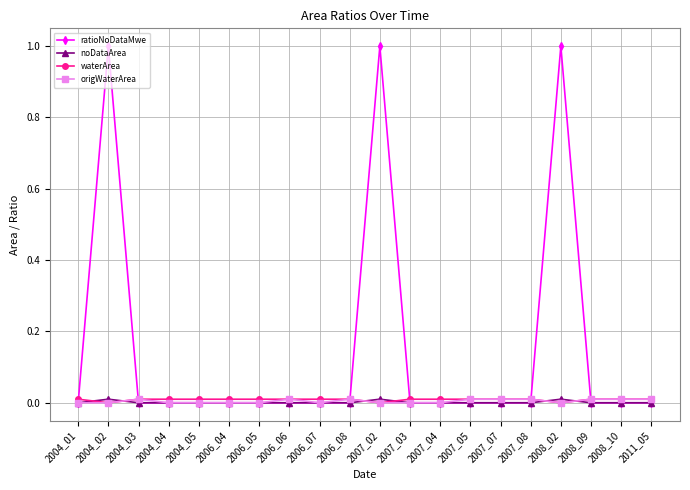

Is it true that origWaterArea equals 0.0 at 2006_05?

True